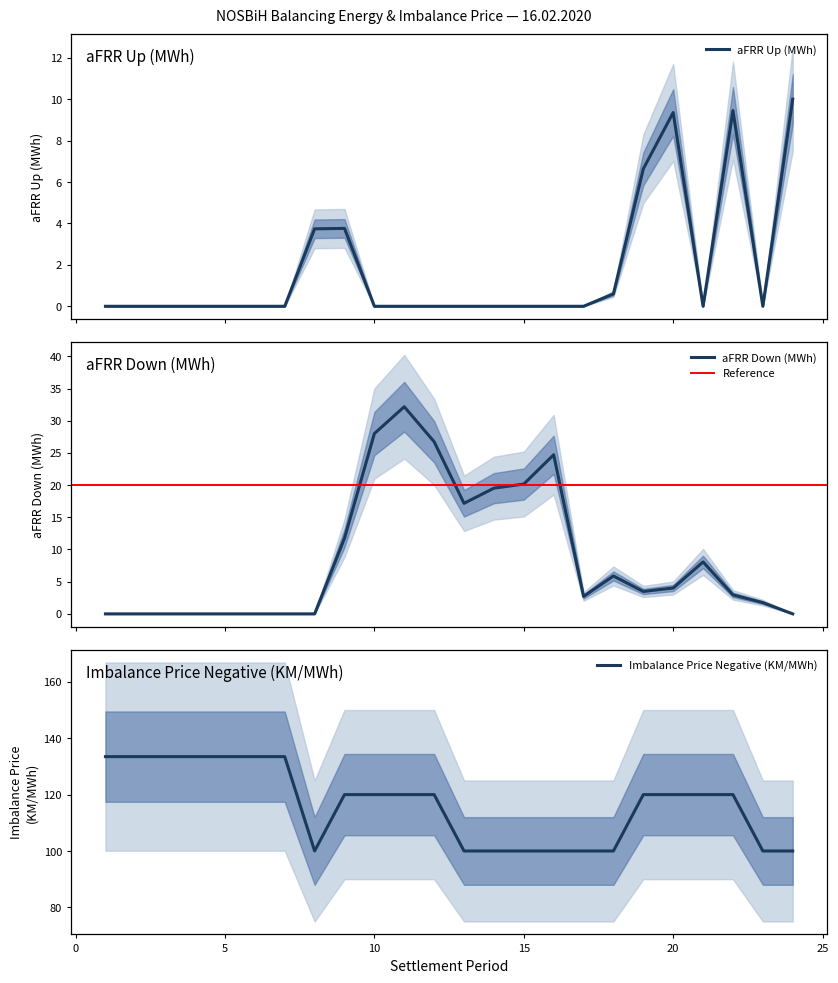

Is it true that aFRR Up (MWh) equals 5.8 at 21?

False